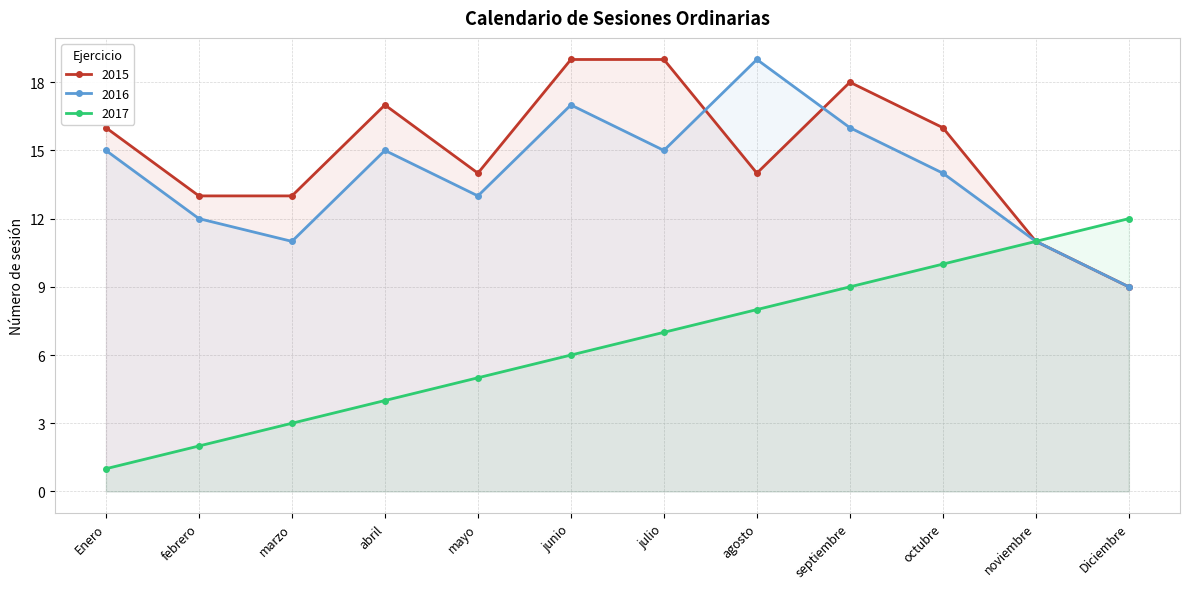

Count the 2016 values in the range 12 to 16.

7